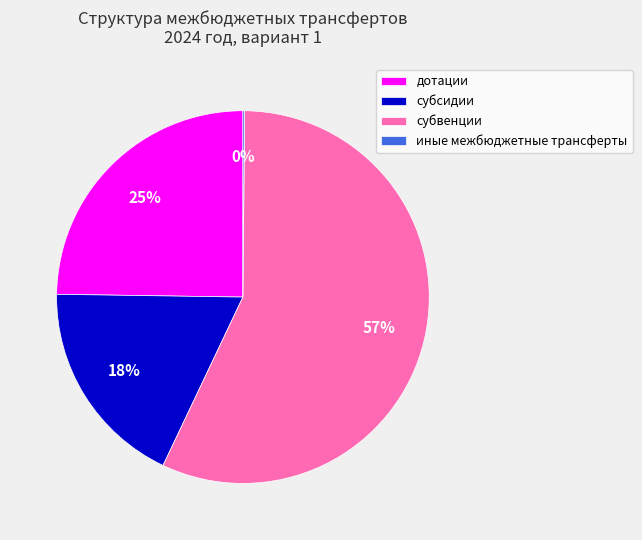

To the nearest percent, what is the average slice percentage?

25%